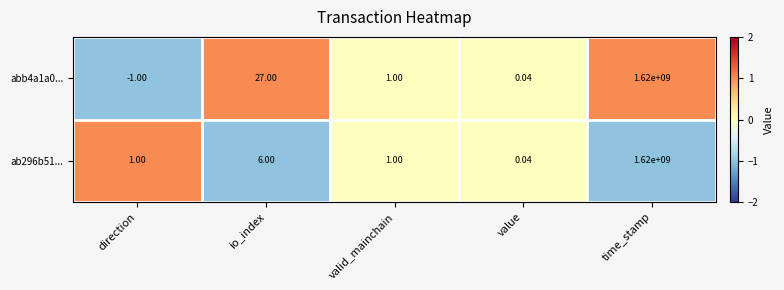

Is the value of abb4a1a0... at io_index greater than the value of ab296b51... at valid_mainchain?

Yes